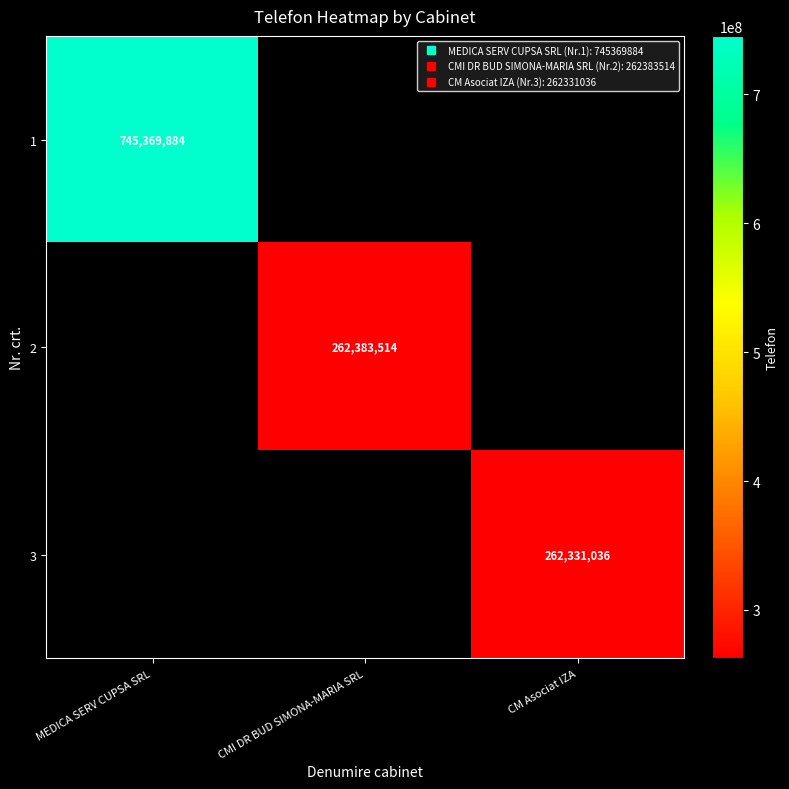

Is the value of 3 at MEDICA SERV CUPSA SRL greater than the value of 1 at MEDICA SERV CUPSA SRL?

No